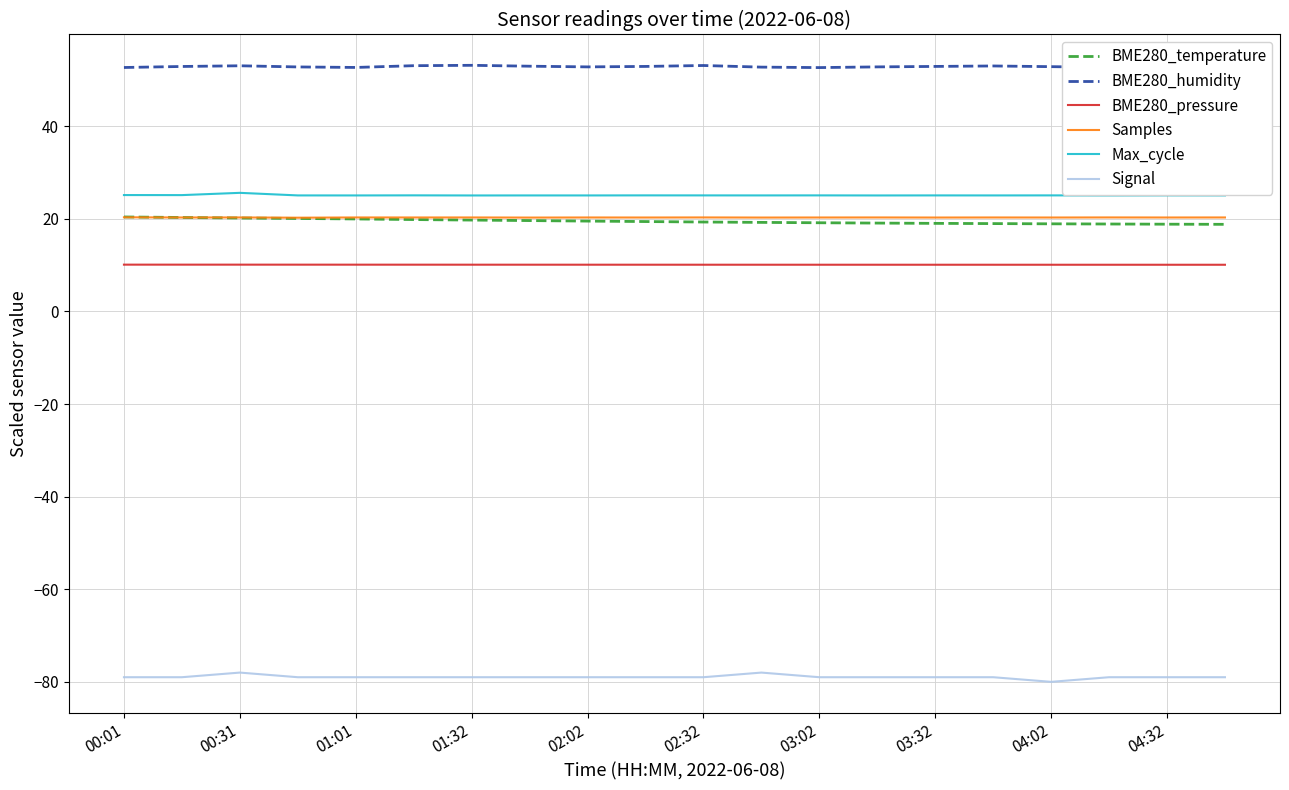

What is the maximum value shown in the chart?

53.1